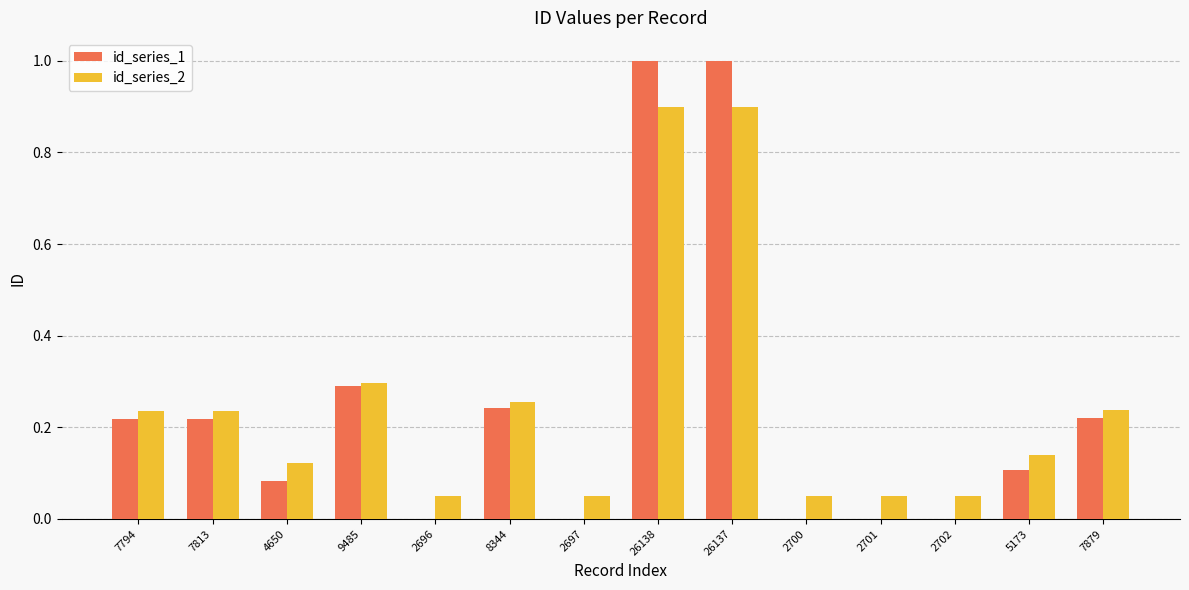

Is it true that id_series_2 equals 0.3 at 8344?

True